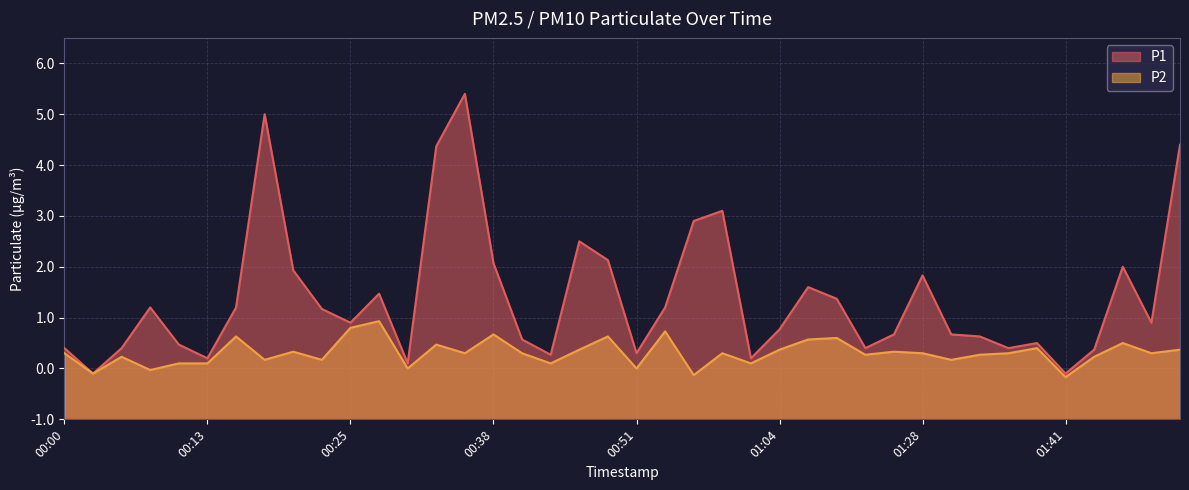

Between 01:17 and 01:48, which series saw the biggest shift?

P1